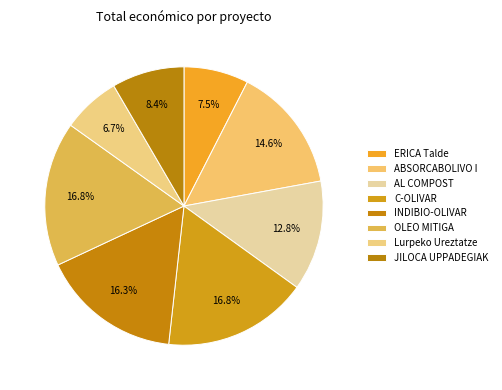

Count the number of slices in the pie.

8